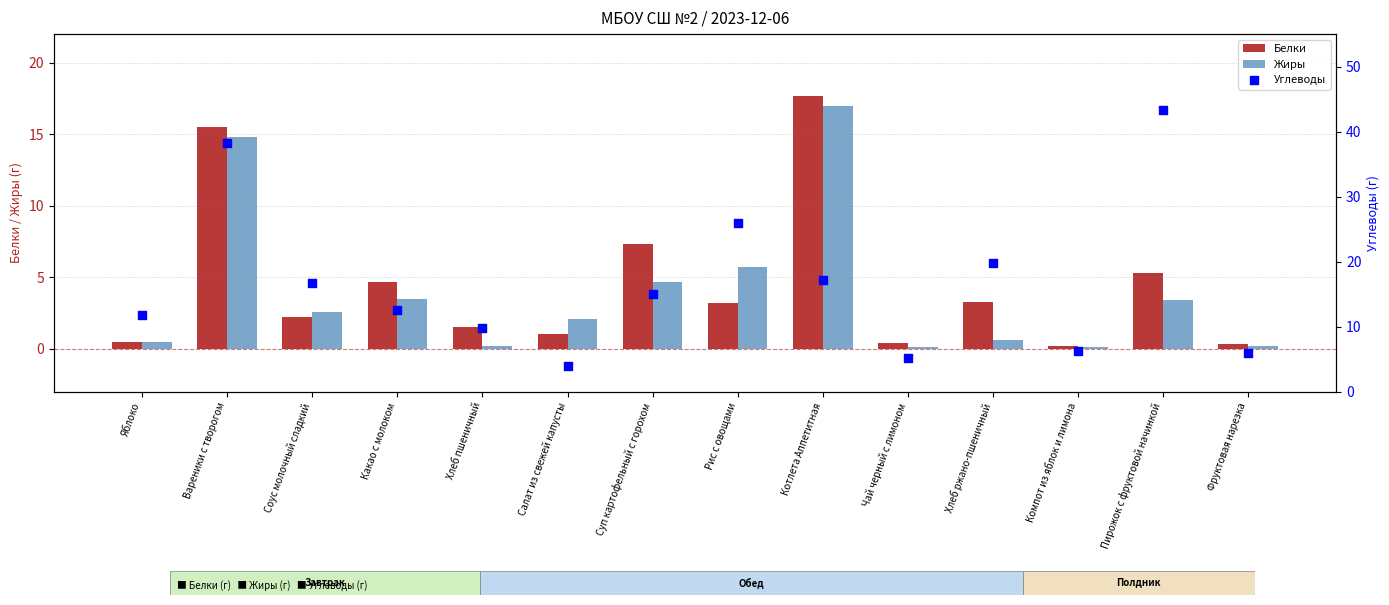

Which series has the largest total across all categories?

Углеводы